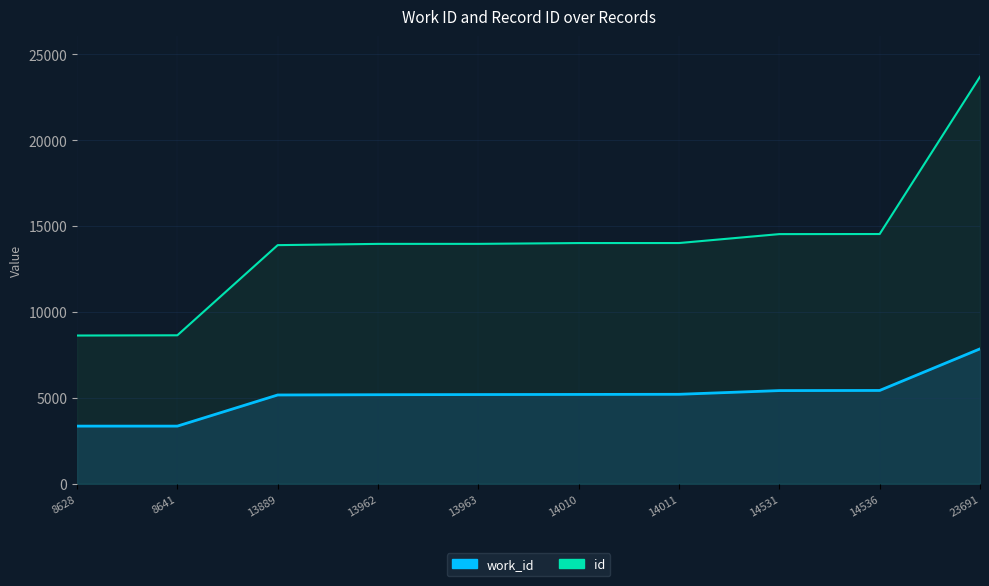

True or false: id and work_id cross at least once.

False